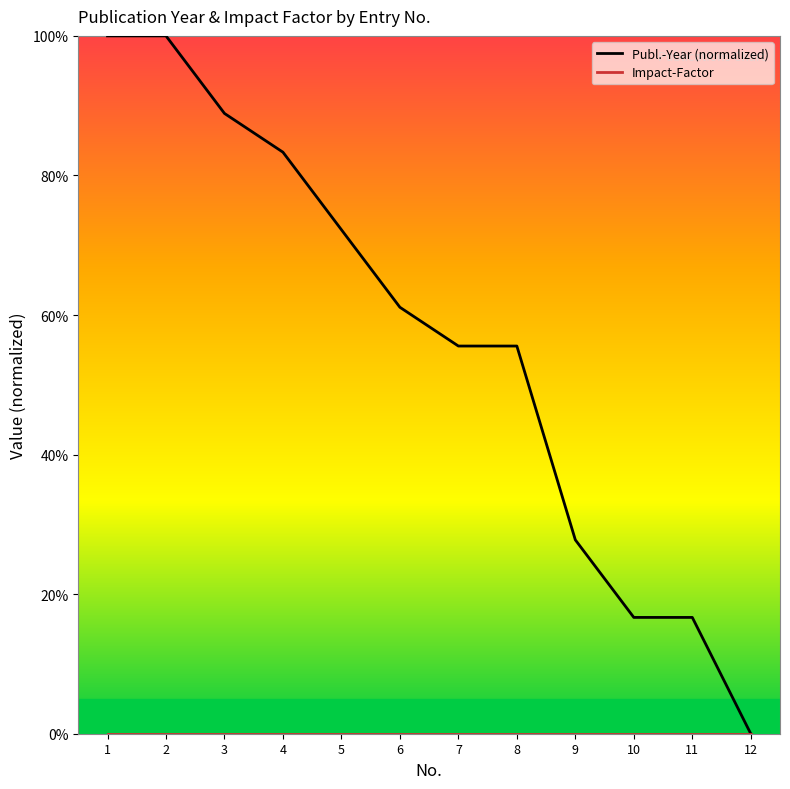

Which series has the largest total across all categories?

Publ.-Year (normalized)